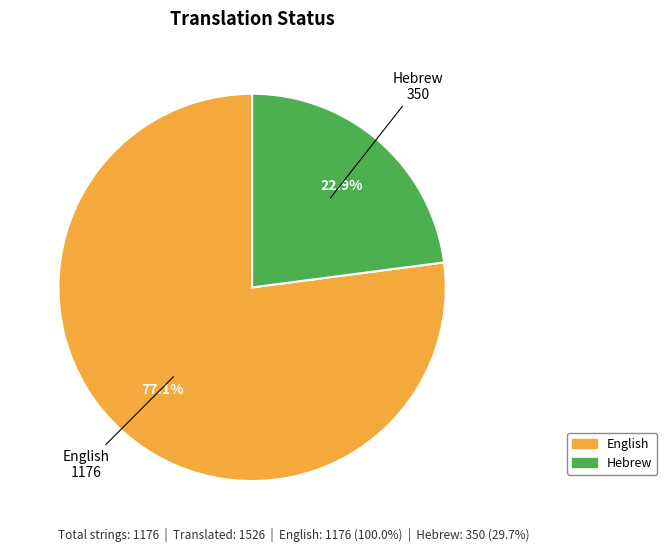

What percentage is the Hebrew slice, to the nearest percent?

23%